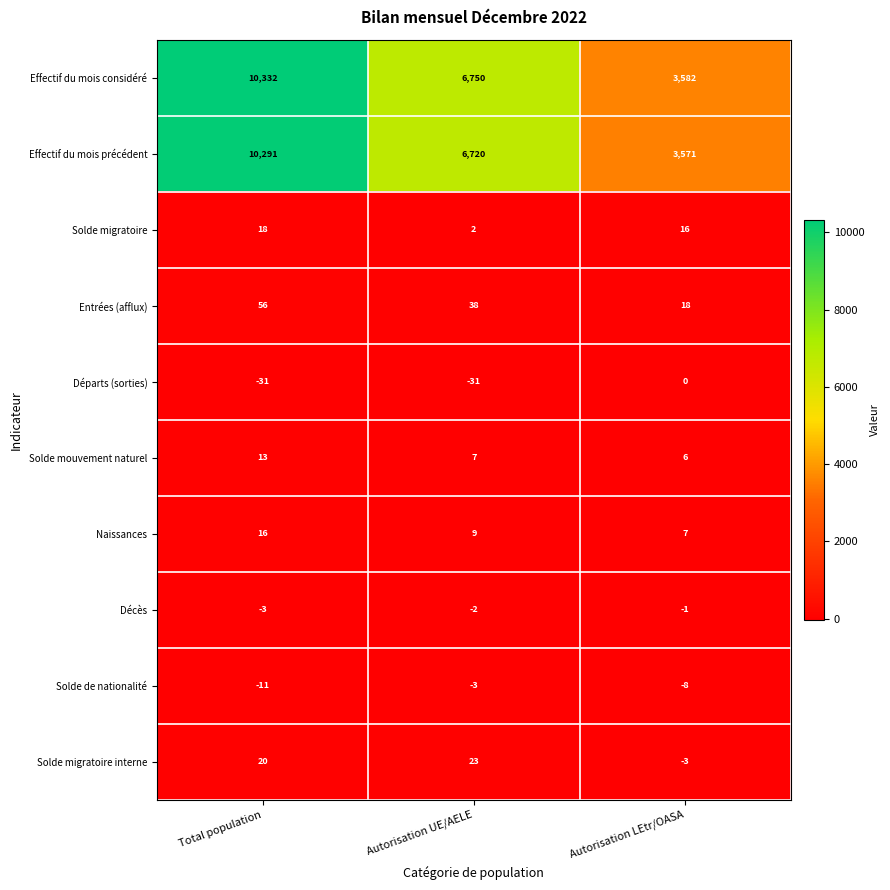

The value of Effectif du mois précédent at Autorisation LEtr/OASA is 2083. True or false?

False